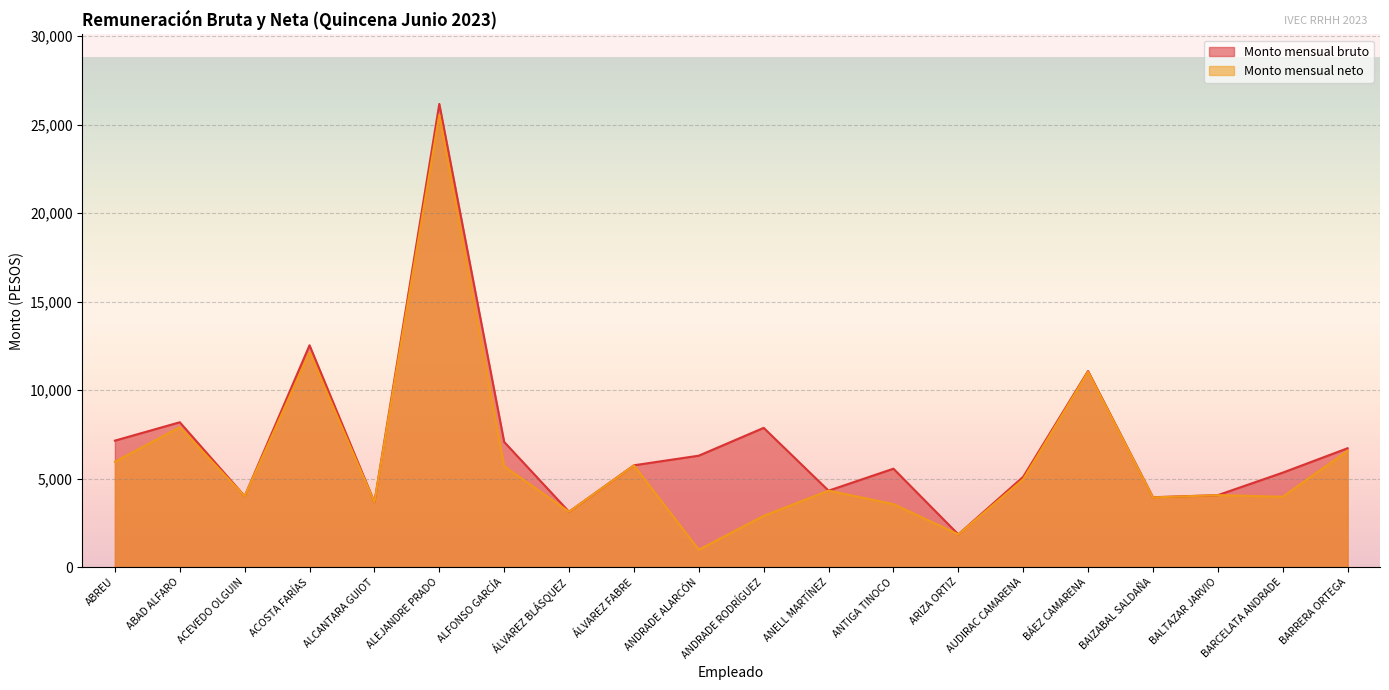

True or false: Monto mensual bruto and Monto mensual neto cross at least once.

False